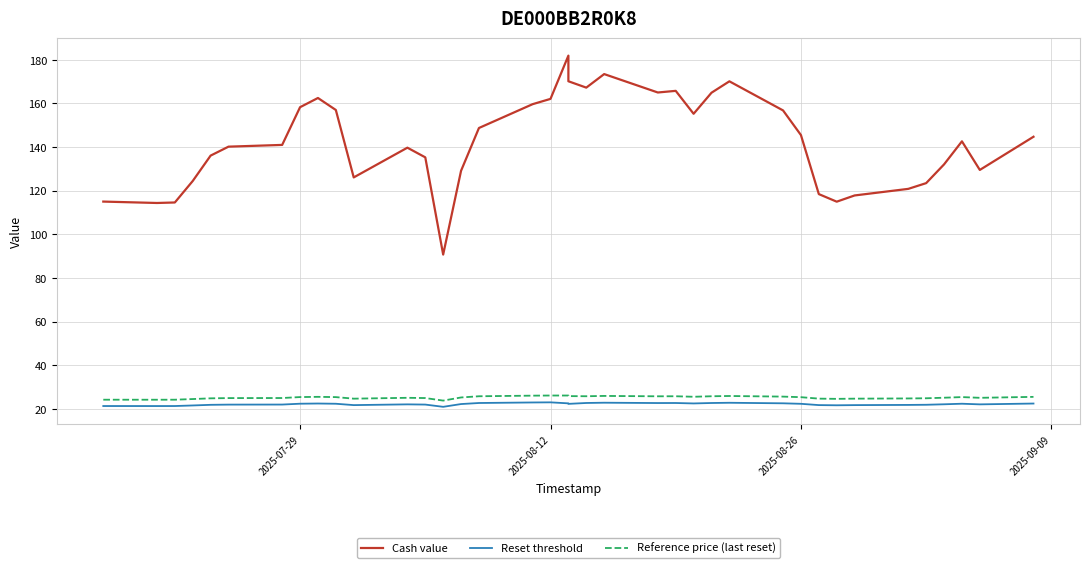

What is the sum of all Reset threshold values?

841.1